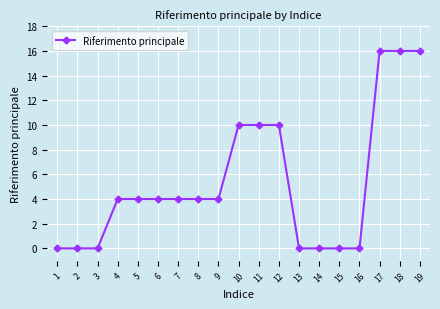

What is the value of the 11th point from the left?

10